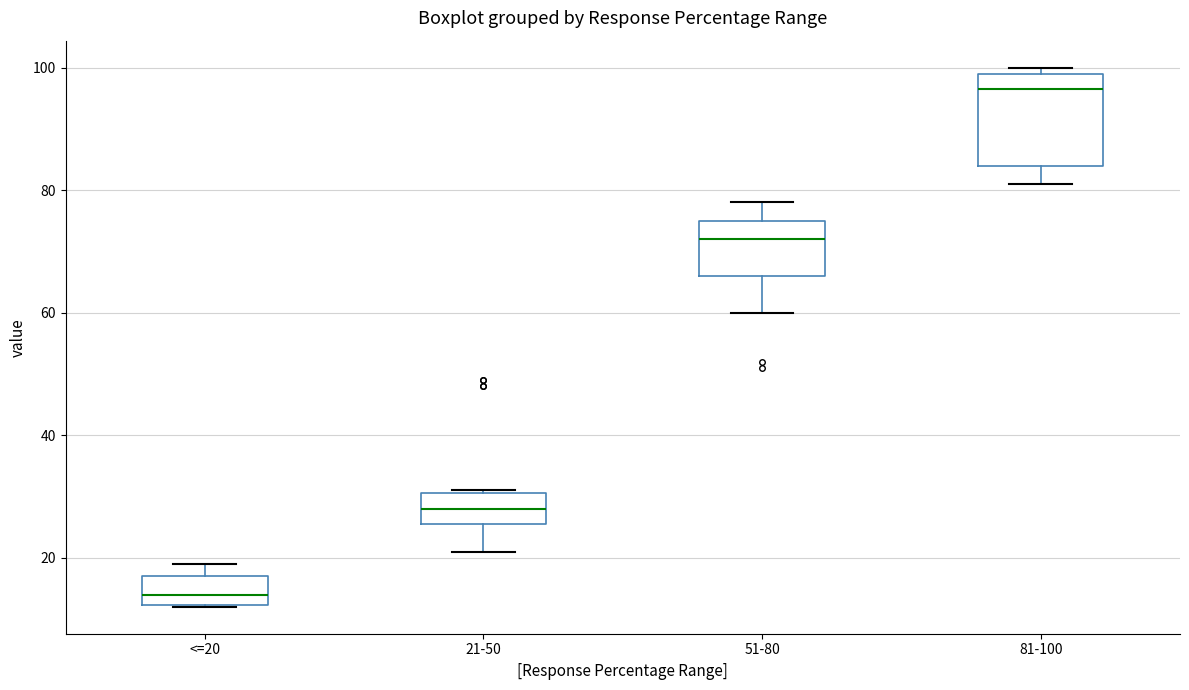

Reading left to right, transcribe this box plot: for each box, give where its median line is, the range the box spans, and where its two whiskers end, as read against the y-axis. The values are not printed on the chart, so give them approximately, as read against the axis.

<=20: median 14, box 12 to 18, whiskers 12 to 20
21-50: median 28, box 26 to 30, whiskers 22 to 32
51-80: median 72, box 66 to 76, whiskers 60 to 78
81-100: median 96, box 84 to 100, whiskers 82 to 100 (just above the box's upper edge)